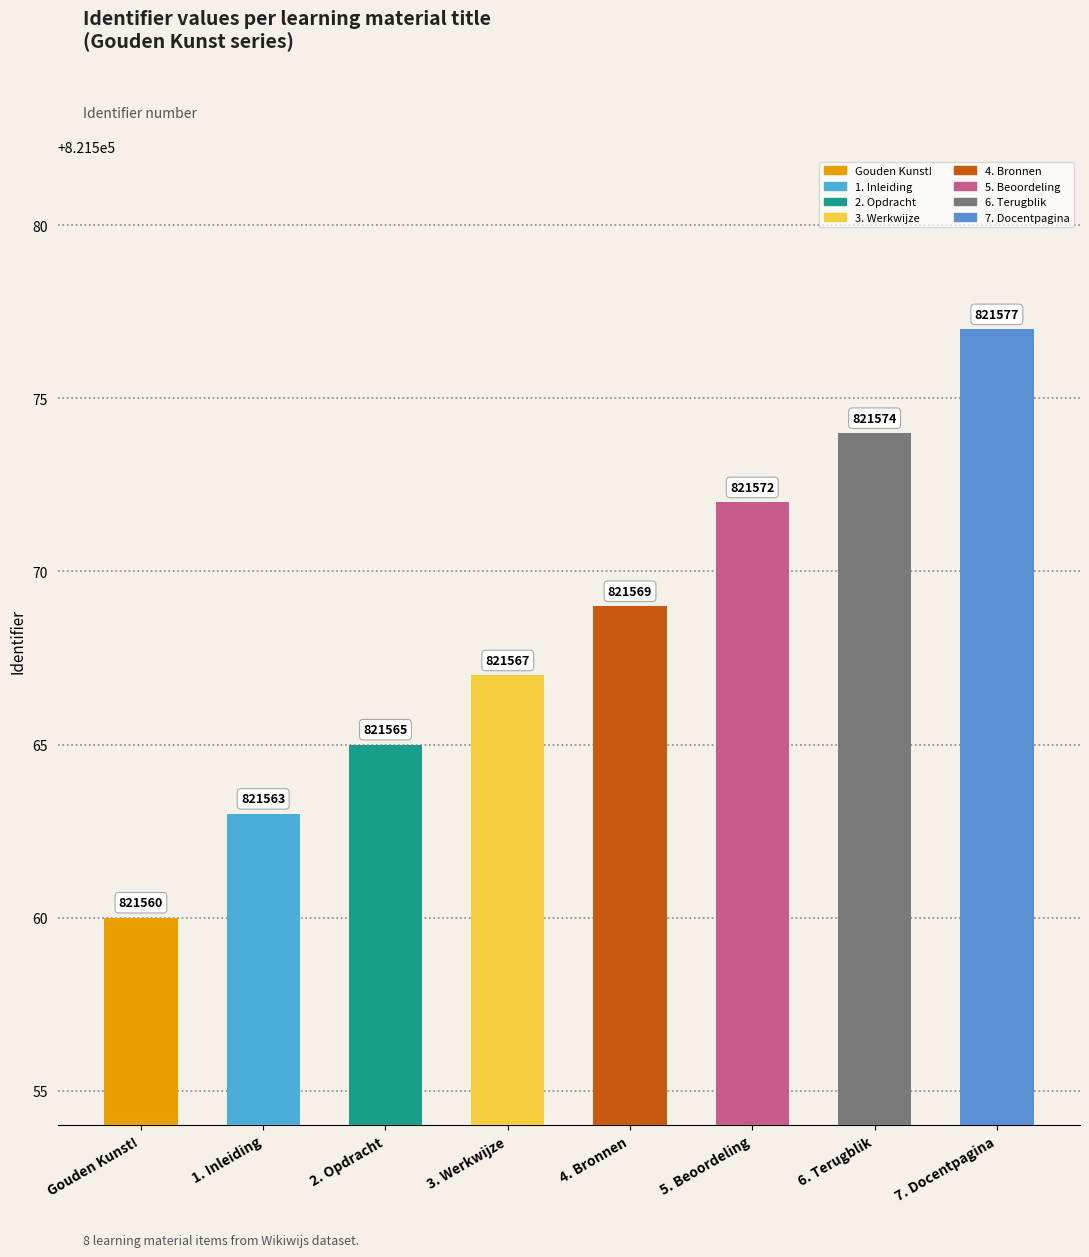

Reading left to right, what are all the values shown in this chart?

821560	821563	821565	821567	821569	821572	821574	821577